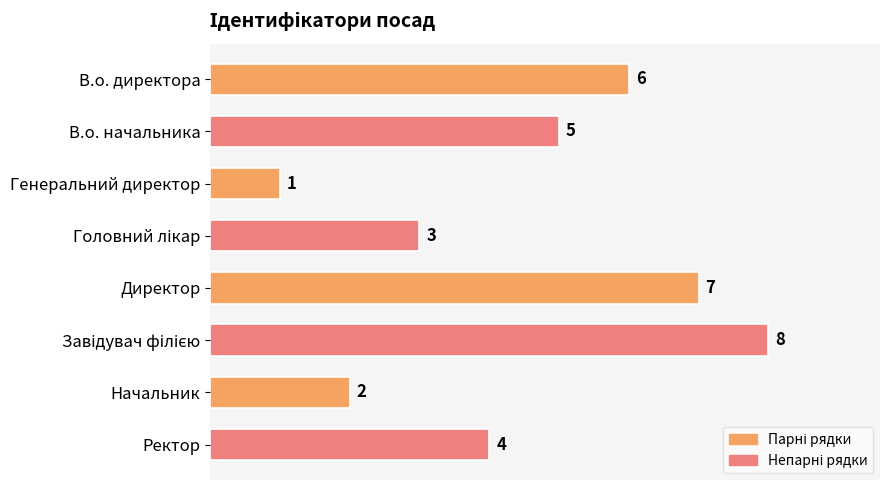

Which has a higher value, В.о. директора or Начальник?

В.о. директора